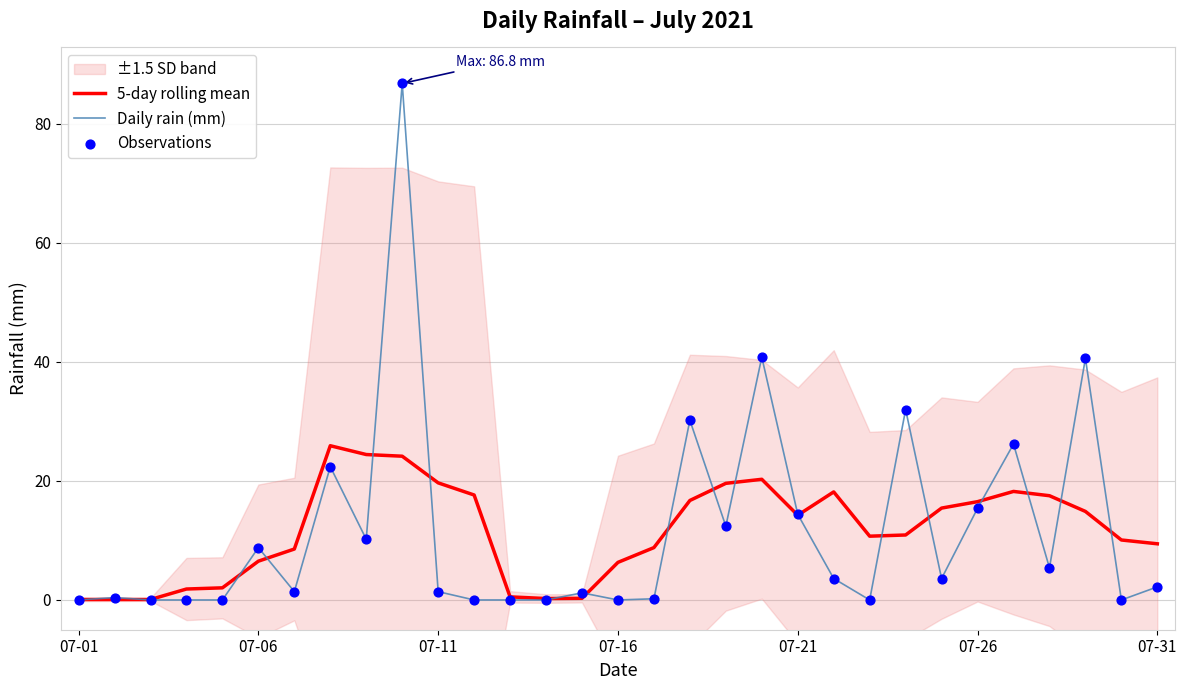

Is the value of 5-day rolling mean at 9 greater than the value of Daily rain (mm) at 9?

No